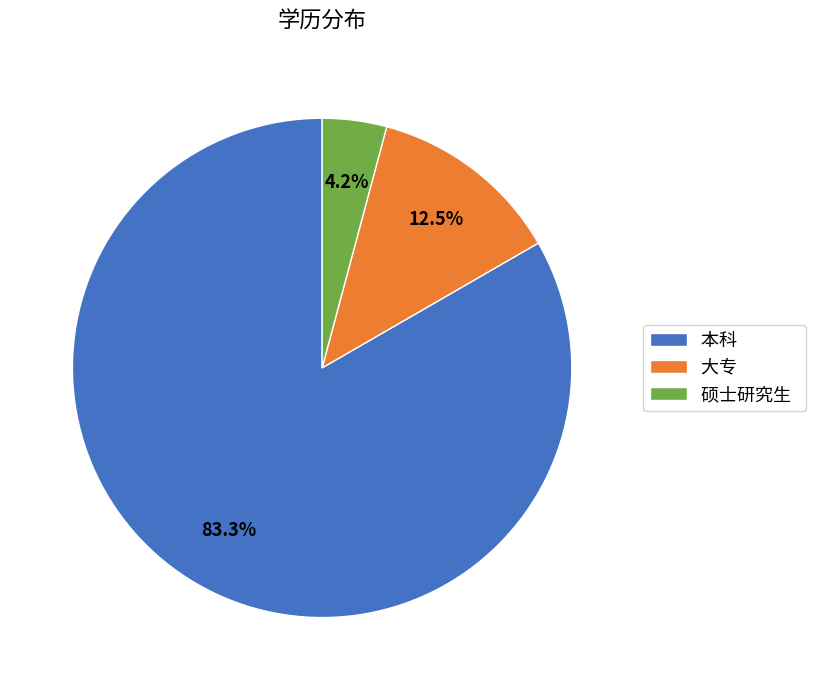

What is the ratio of the value at 硕士研究生 to the value at 本科?

0.1